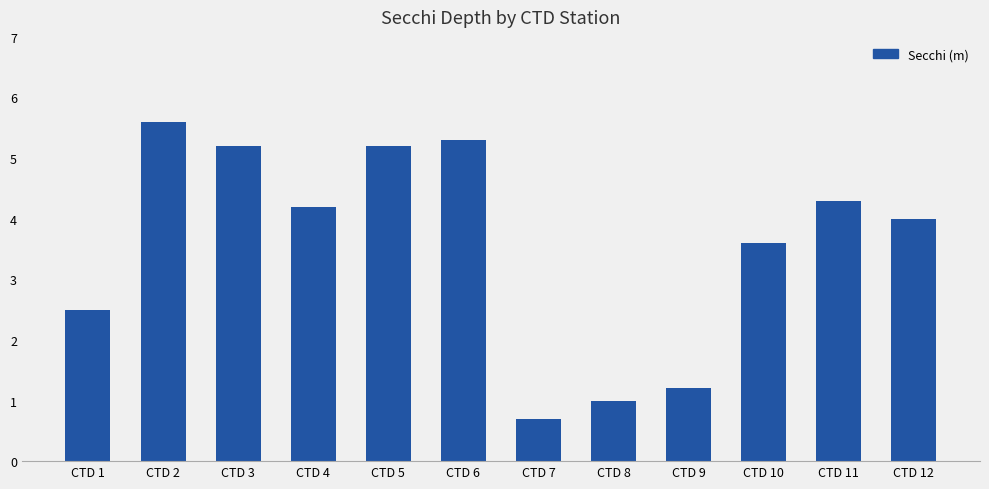

What is the maximum value shown in the chart?

5.6